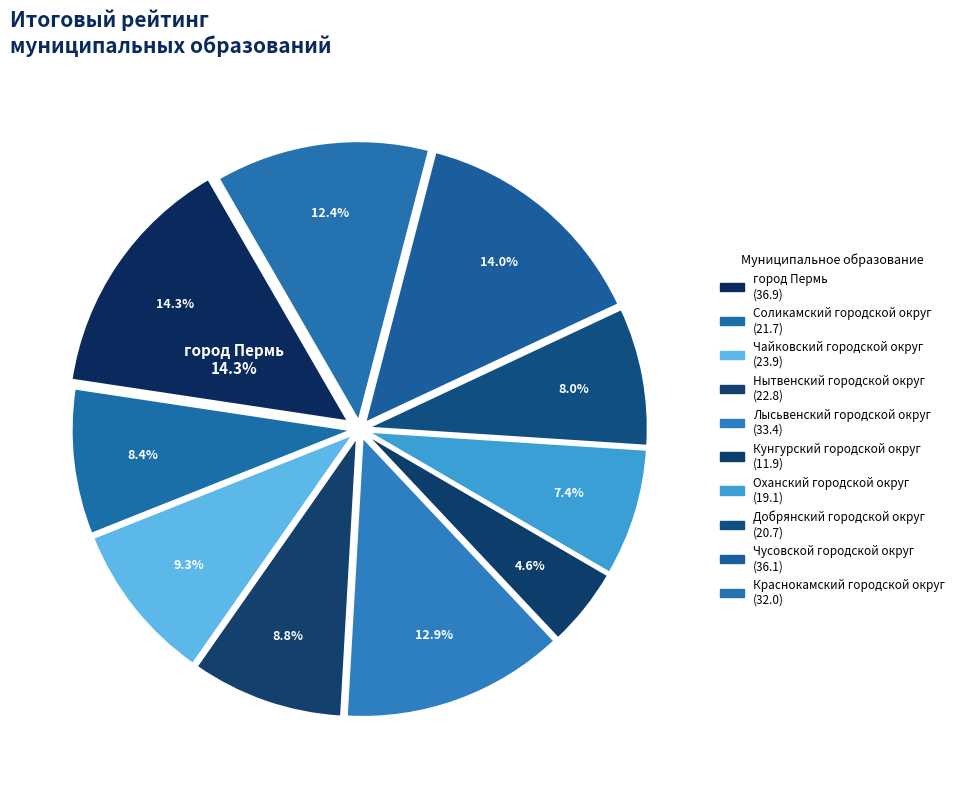

Combined, do Чусовской городской округ and Краснокамский городской округ account for over 50%?

No